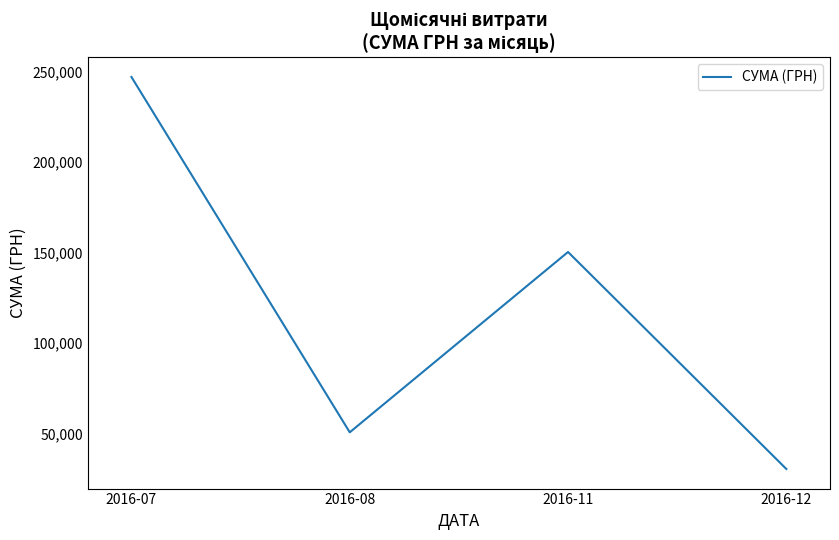

What is the minimum value shown in the chart?

30341.0